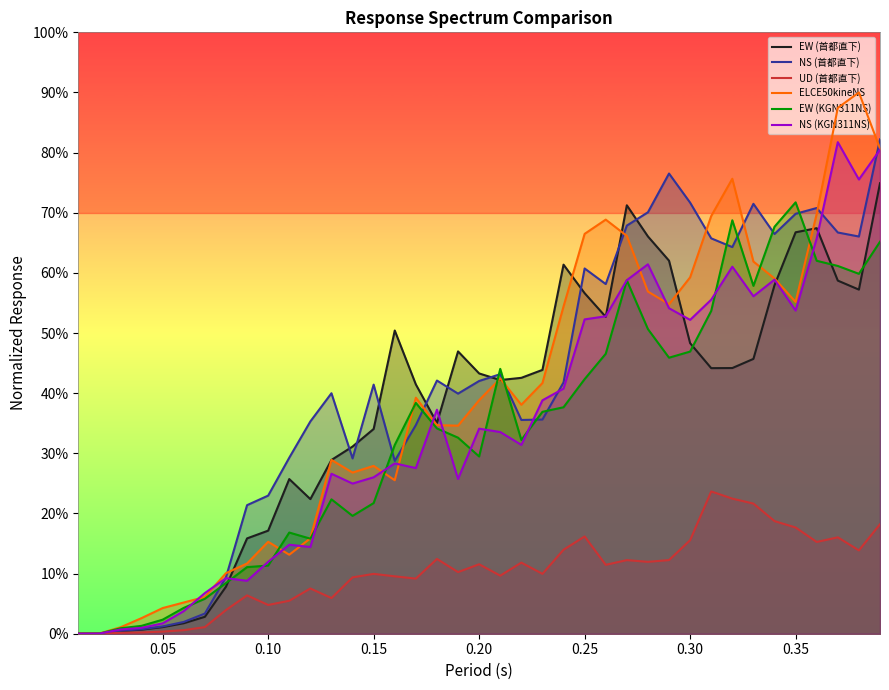

Which series has the largest range (max minus min)?

ELCE50kineNS